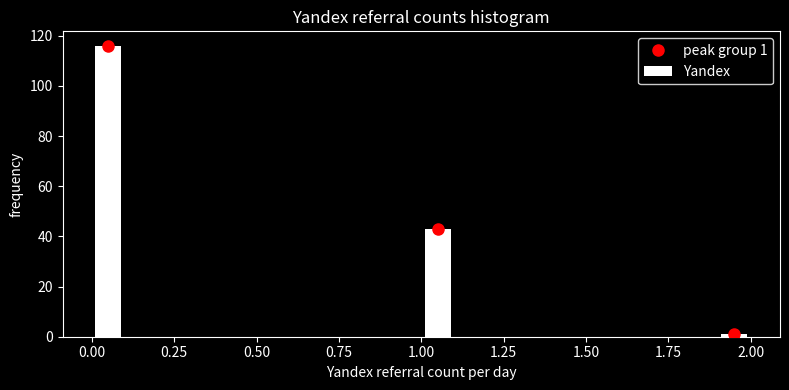

Read against the x-axis, roughly where is the centre of the tallest bar?

0.05